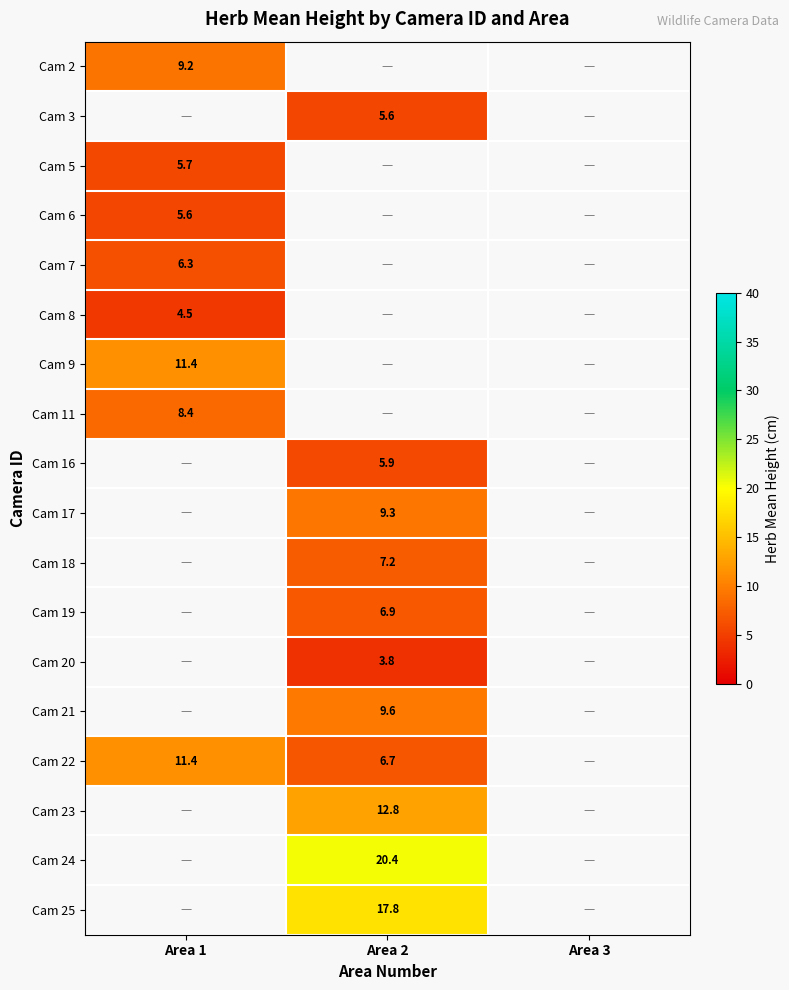

The value of Cam 8 at Area 1 is 2.8. True or false?

False